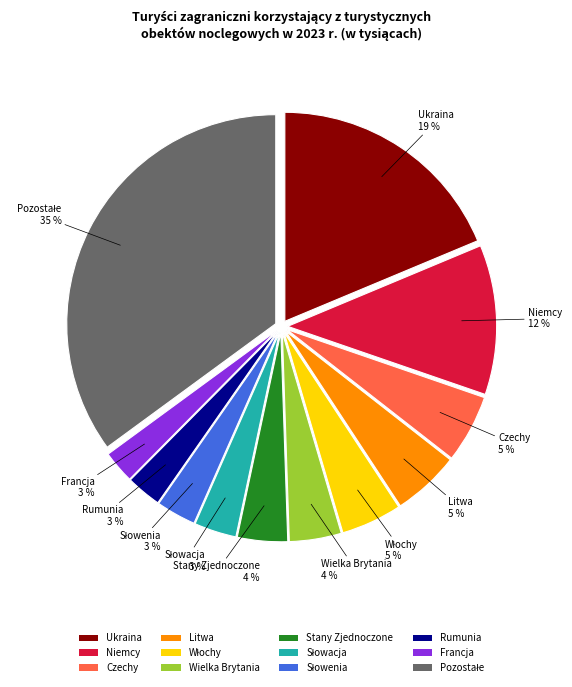

To the nearest percent, what is the difference between the Stany Zjednoczone and Niemcy slice percentages?

8%